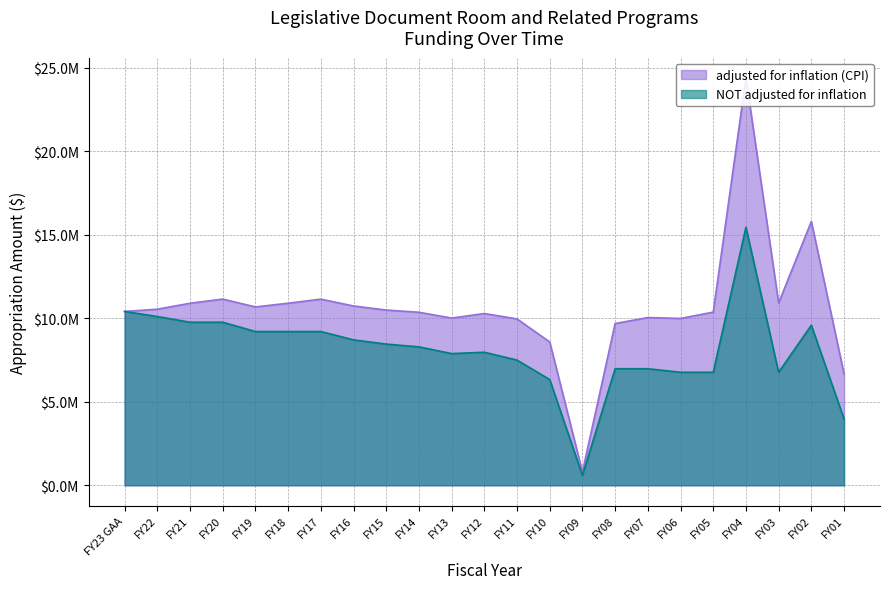

Reading left to right, extract all data points from this chart.

adjusted for inflation (CPI): FY23 GAA=10412201	FY22=10546267	FY21=10903740	FY20=11153325	FY19=10683264	FY18=10904744	FY17=11149193	FY16=10740066	FY15=10496530	FY14=10364348	FY13=10015428	FY12=10287099	FY11=9965131	FY10=8583637	FY09=808690	FY08=9688078	FY07=10047479	FY06=9994015	FY05=10371552	FY04=24394153	FY03=10918820	FY02=15807542	FY01=6671213
NOT adjusted for inflation: FY23 GAA=10412201	FY22=10108933	FY21=9767085	FY20=9767085	FY19=9209887	FY18=9209887	FY17=9209887	FY16=8709884	FY15=8456198	FY14=8290390	FY13=7888549	FY12=7968231	FY11=7498617	FY10=6333424	FY09=590875	FY08=6980895	FY07=6980895	FY06=6767859	FY05=6767859	FY04=15453859	FY03=6767859	FY02=9586859	FY01=3975519